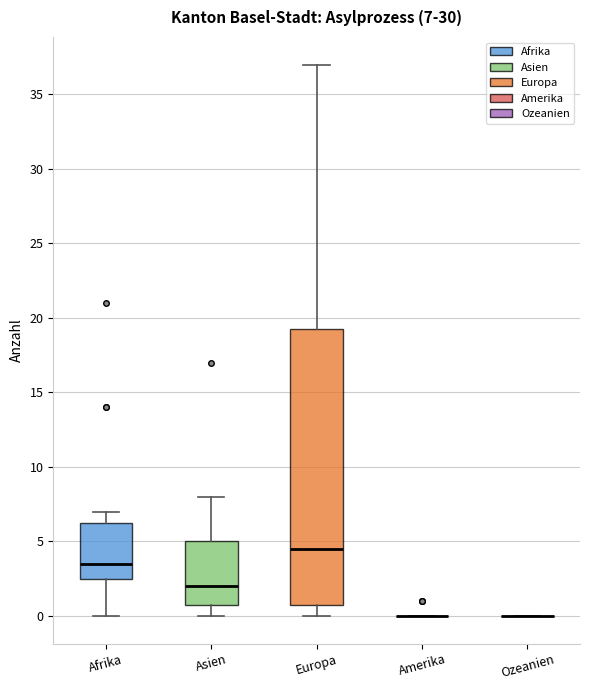

Comparing the boxes themselves (not the whiskers), which one is the tallest?

Europa